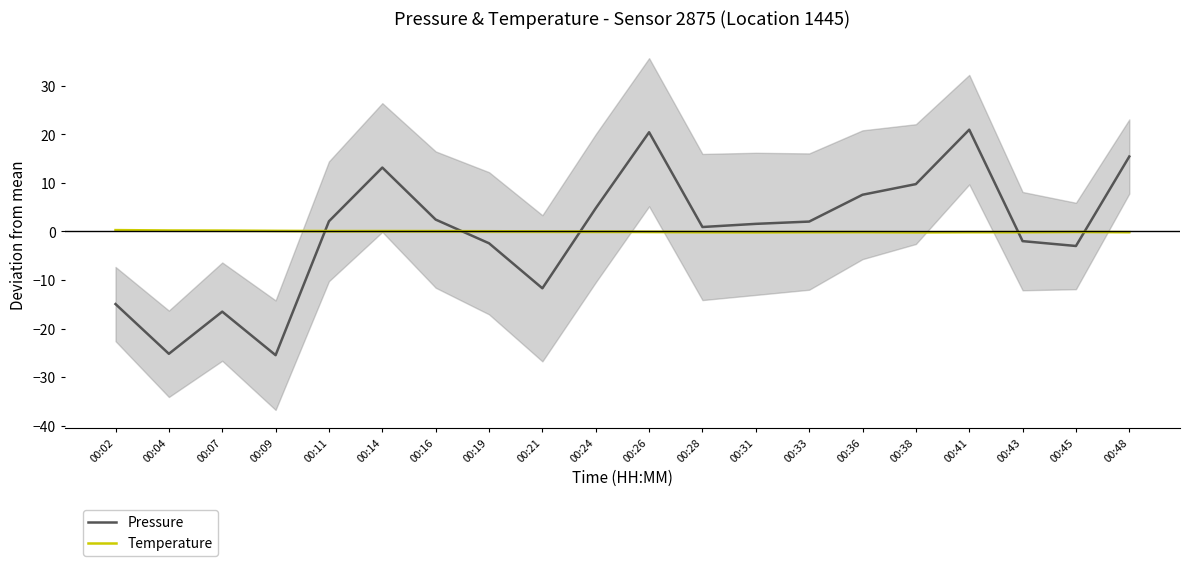

Rank the series at 00:02 from highest to lowest value.

Temperature, Pressure